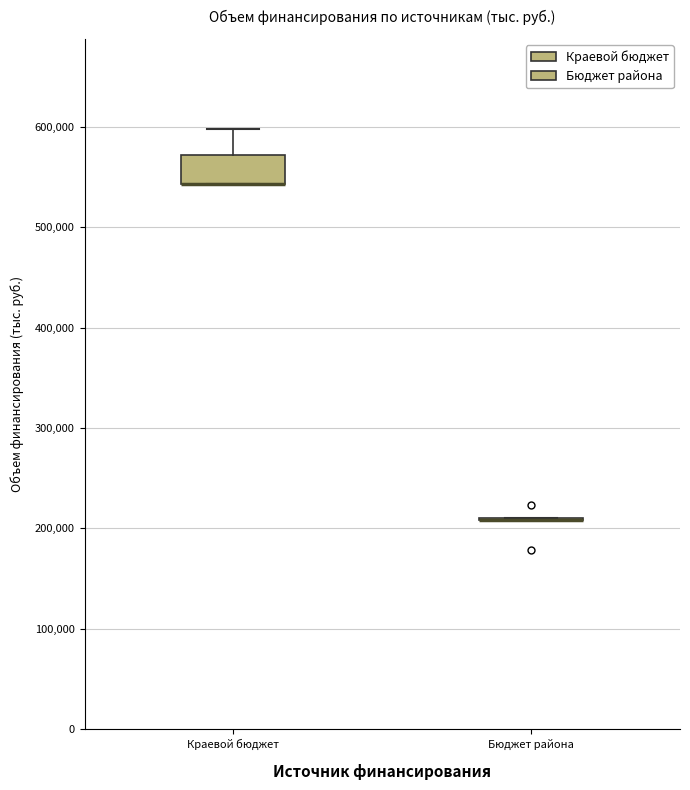

Where does the upper whisker of the box for Краевой бюджет end on the y-axis? The values are not printed on the chart, so give them approximately, as read against the axis.

600000